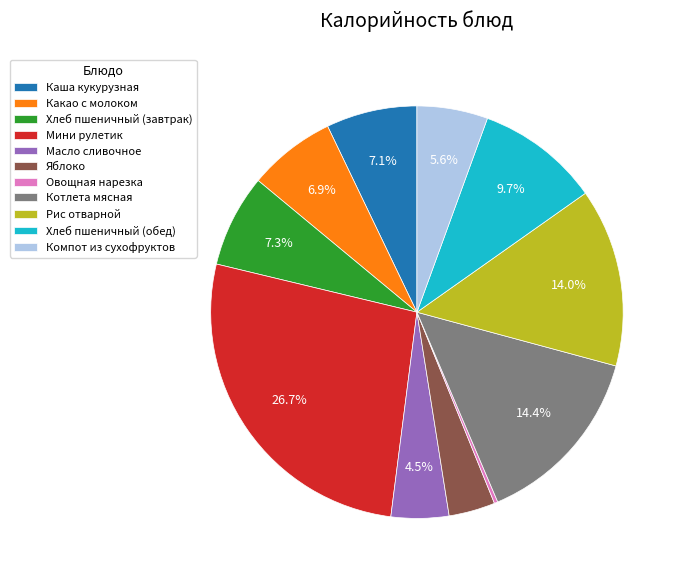

Which category has the biggest portion of the pie?

Мини рулетик